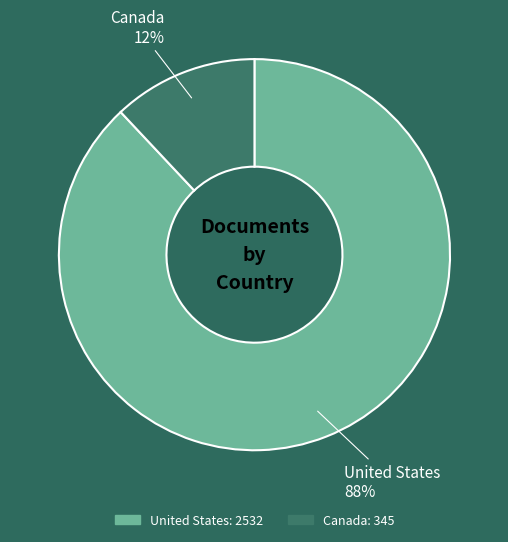

To the nearest percent, what is the difference between the largest and smallest slice percentages?

76%